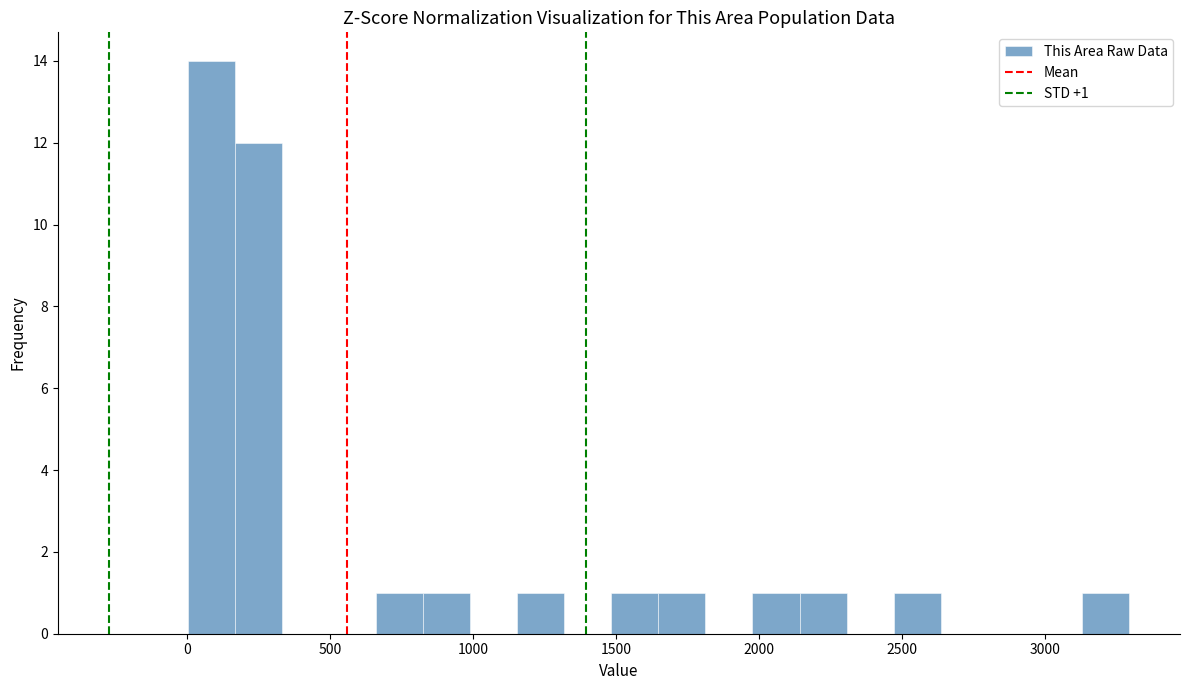

Read against the x-axis, roughly where is the centre of the tallest bar?

100